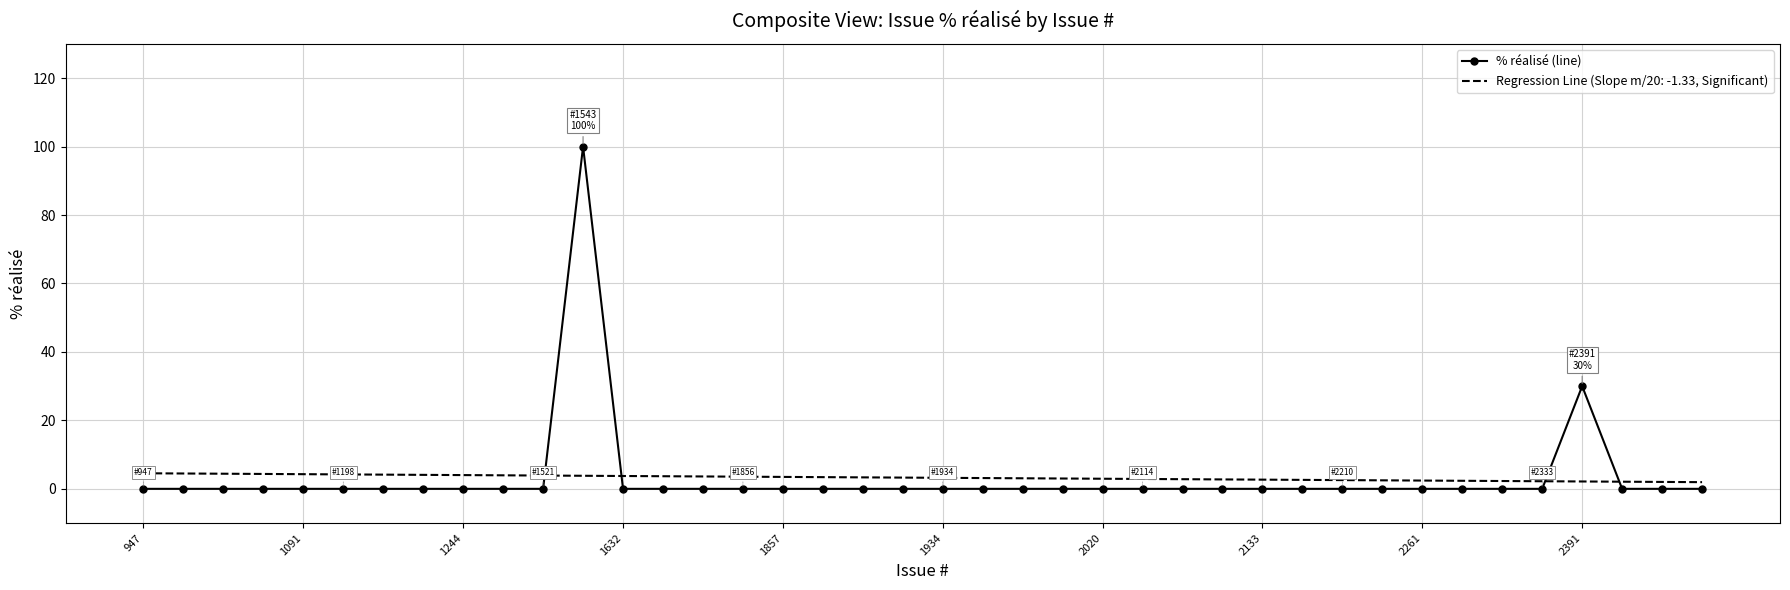

What is the maximum value for Regression Line (Slope m/20: -1.33, Significant)?

4.5